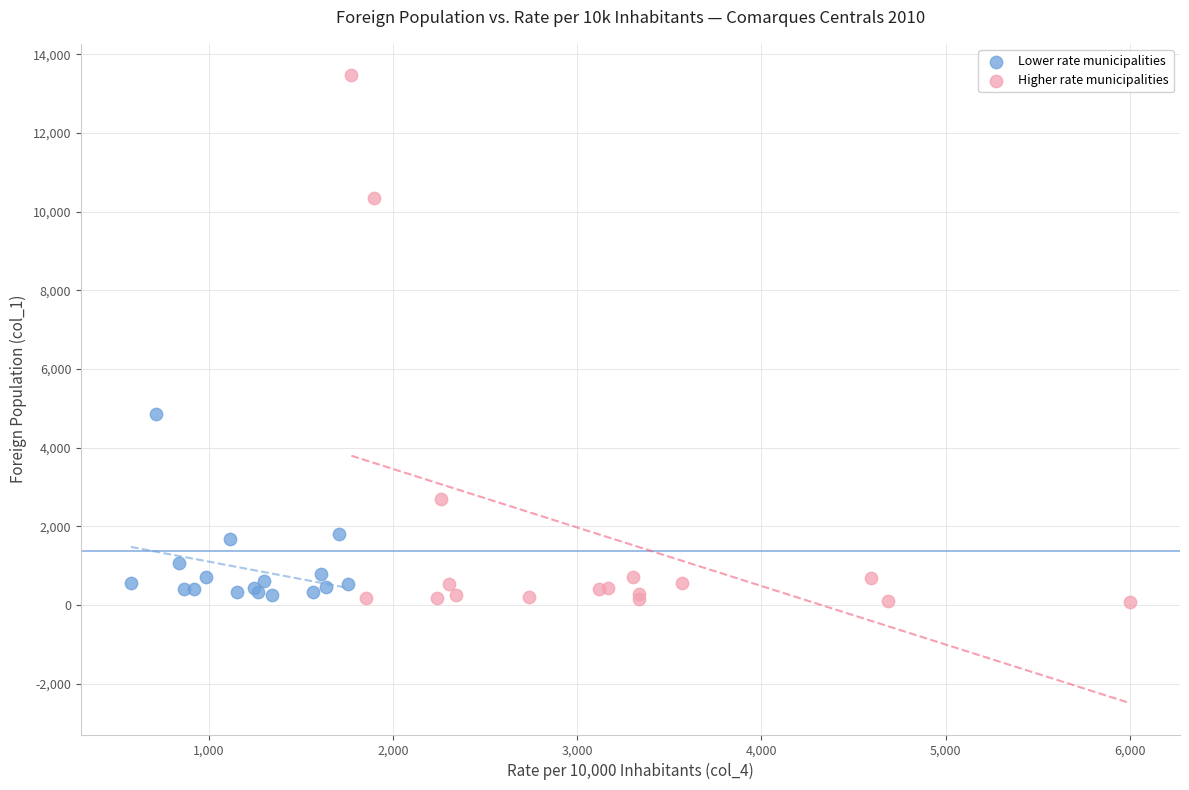

Which series reaches the minimum Y coordinate?

Higher rate municipalities